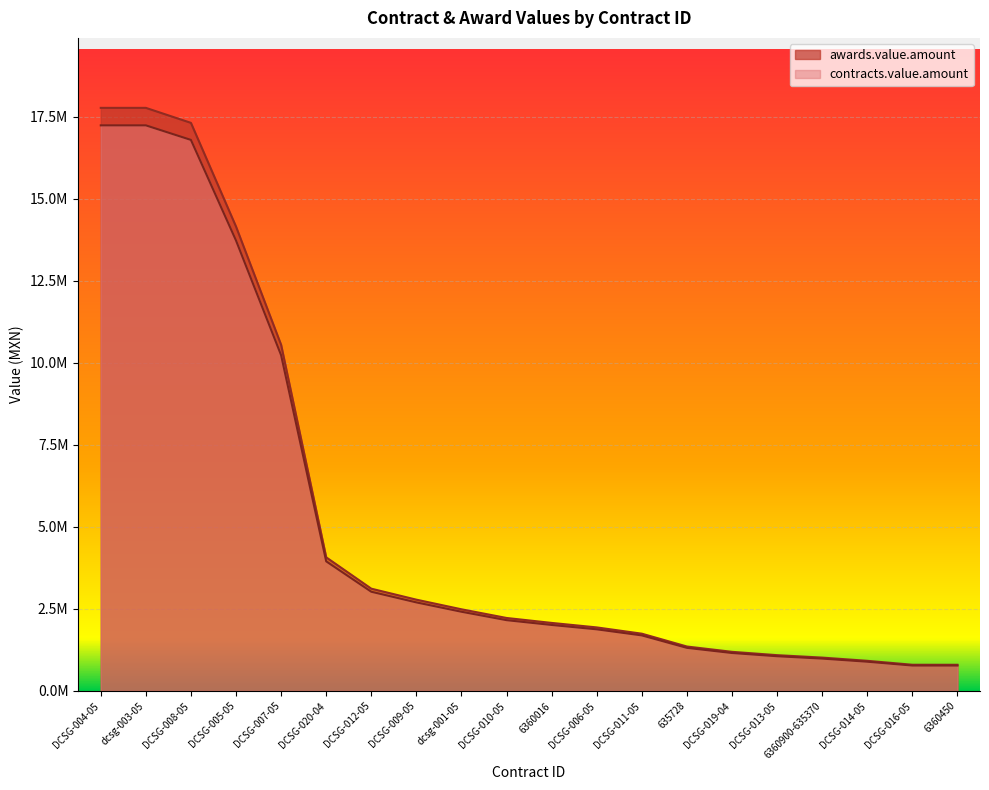

Is it true that awards.value.amount equals 1354519.1 at 635728?

True